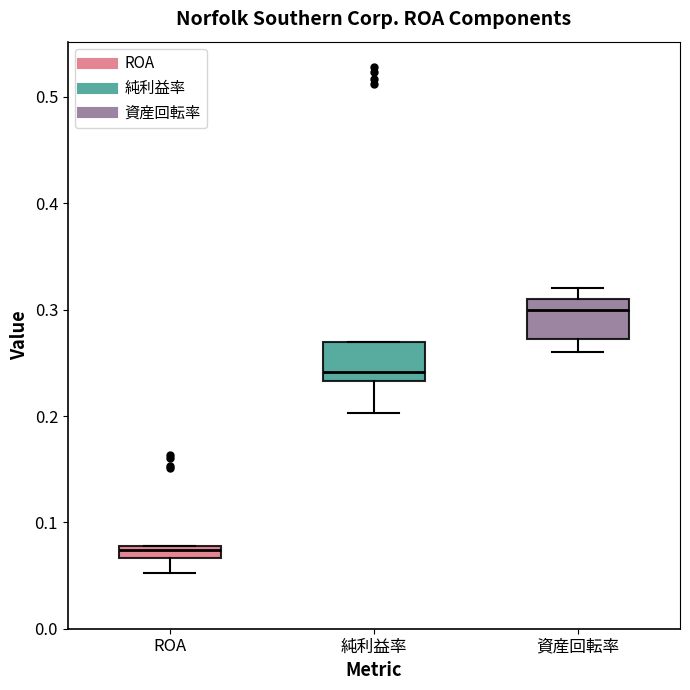

Where is the upper edge of the box for 純利益率 on the y-axis? The values are not printed on the chart, so give them approximately, as read against the axis.

0.27